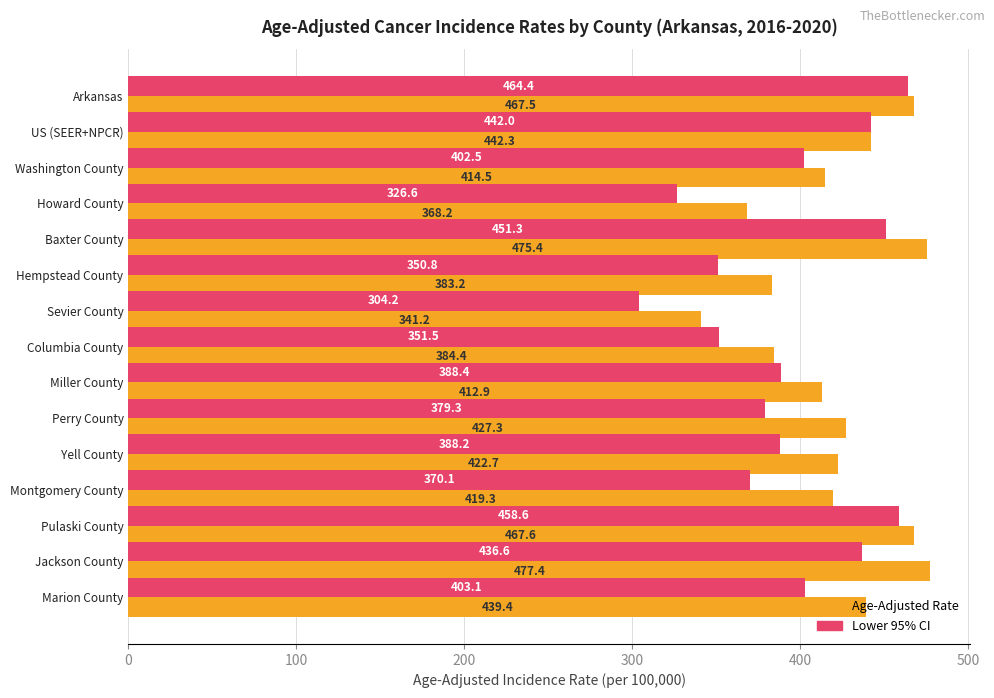

Which series has the largest total across all categories?

Age-Adjusted Rate